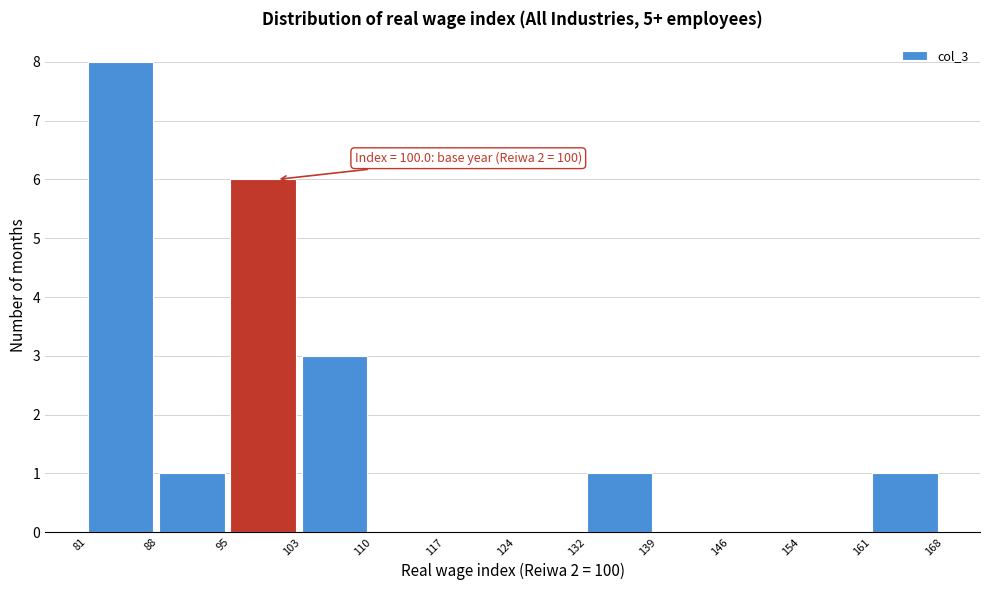

Which range on the x-axis has the tallest bar?

81 to 88